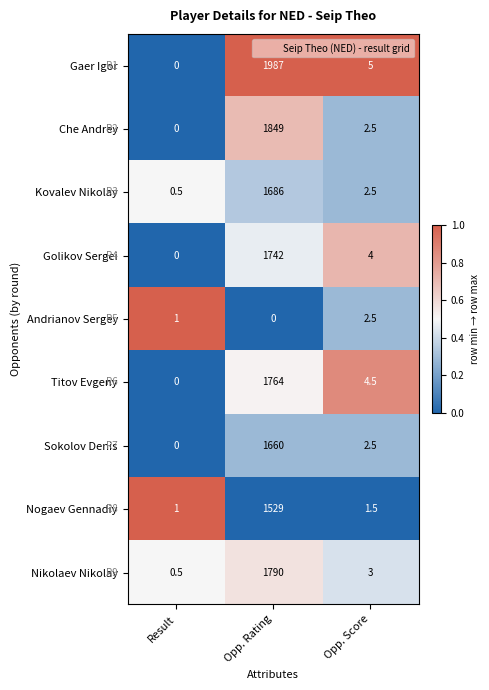

Read the Che Andrey value at Opp. Rating.

1849.0